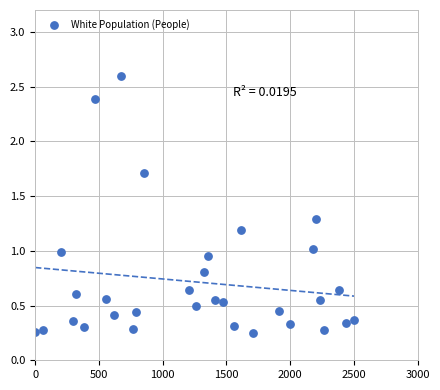

What is the range of Y values (max minus min)?

2.4